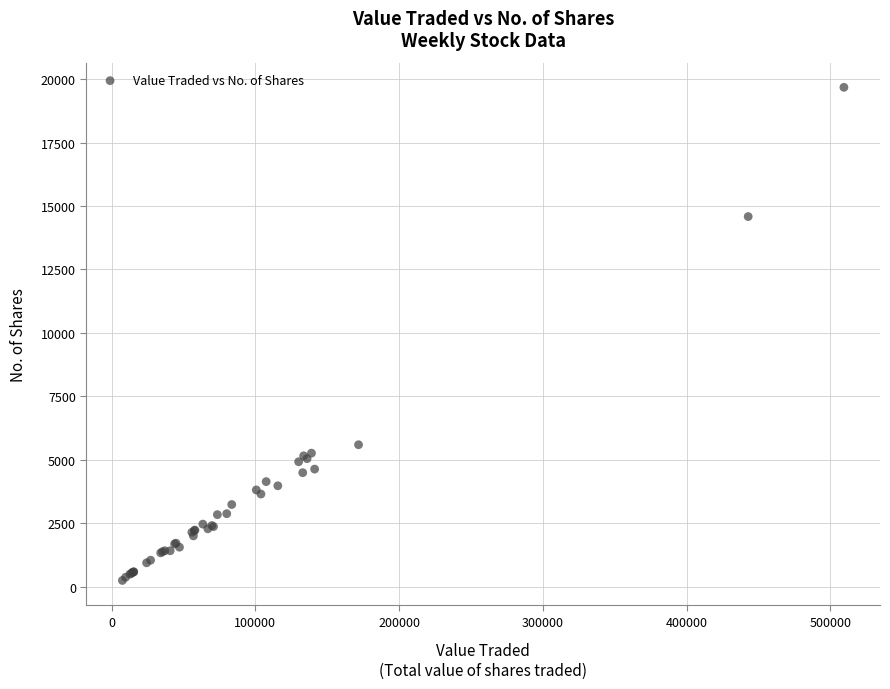

What Y value in the scatter plot is closest to 9963?

5596